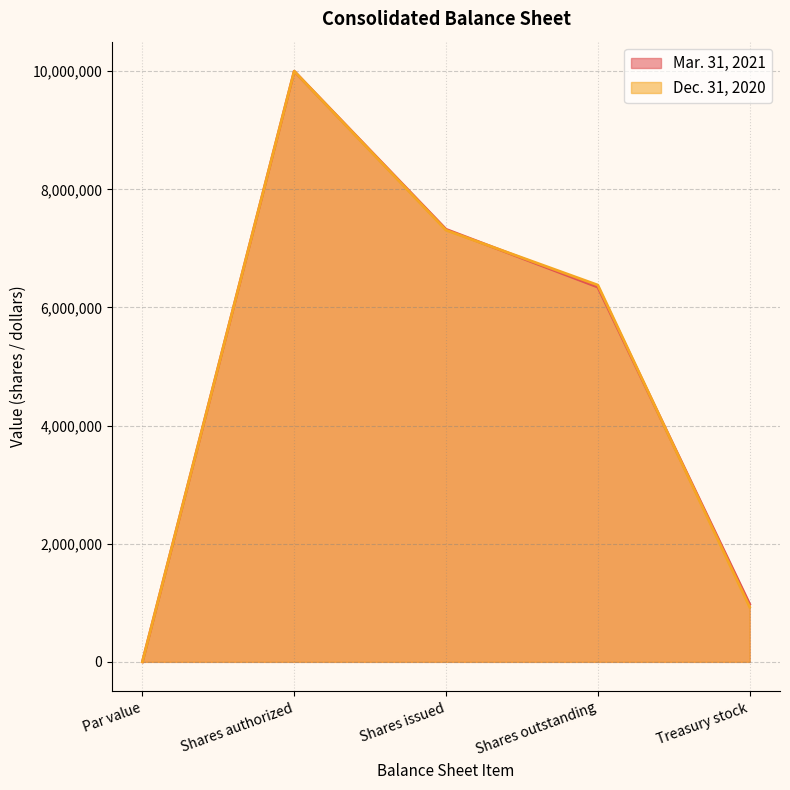

What is the sum of the Mar. 31, 2021 values at Shares issued and Shares authorized?

17323487